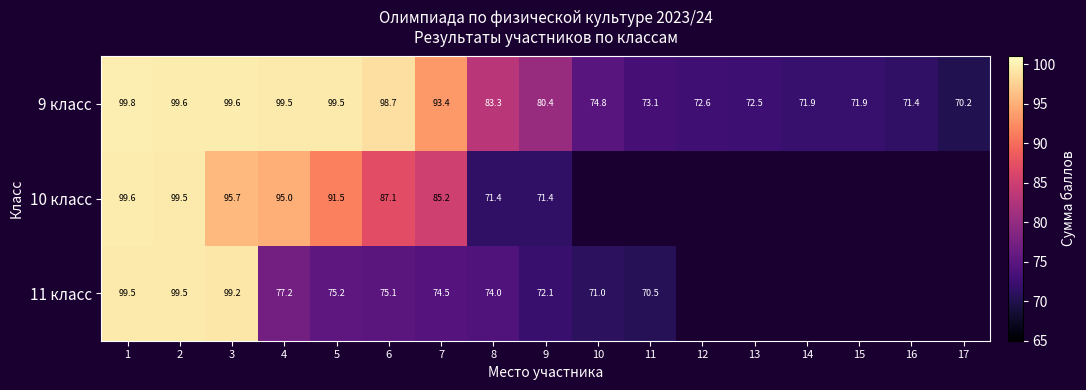

What is the spread (max minus min) of values at 4?

22.3